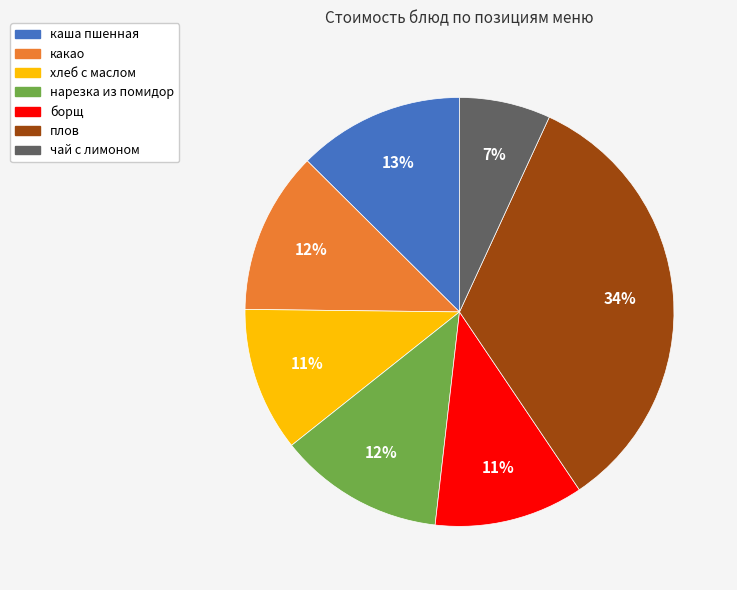

To the nearest percent, what is the average slice percentage?

14%